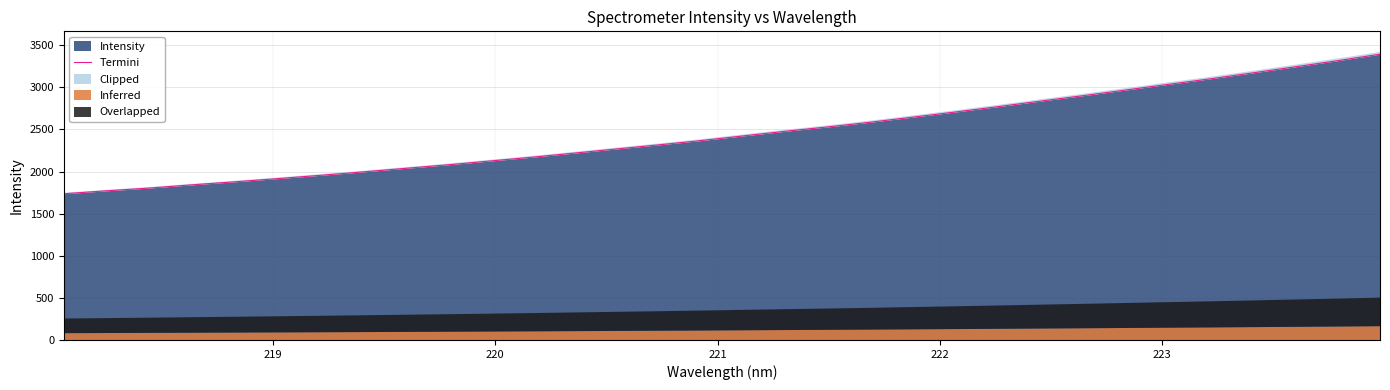

What is the maximum value for Intensity?

3392.8